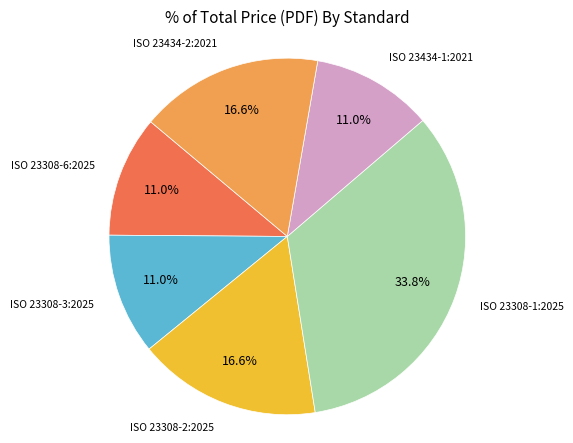

Does any single category account for the majority?

No